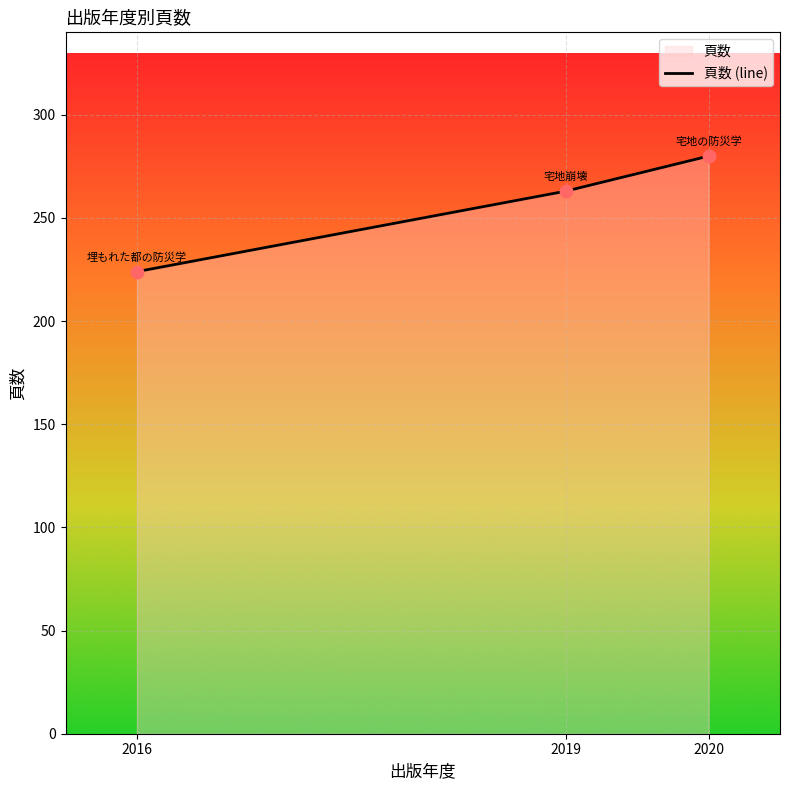

Approximately how many times larger is the value at 2019 compared to 2020?

0.9